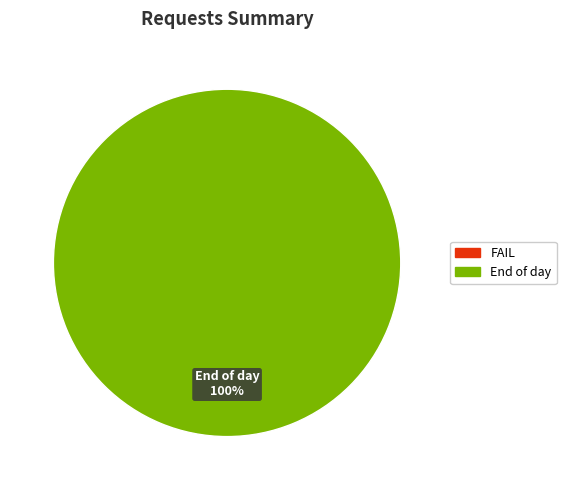

Is there any slice that represents more than half of the pie?

Yes